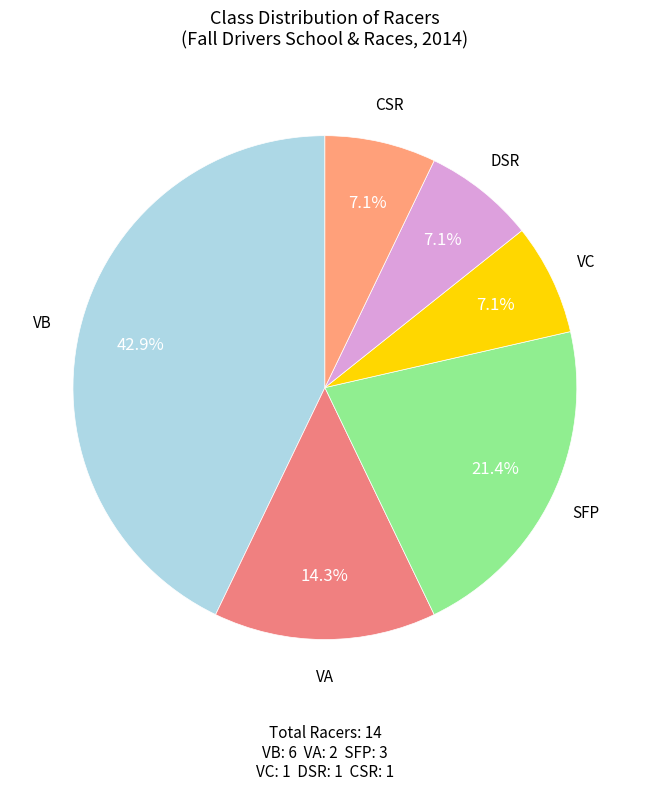

Do VA and VB together represent more than half of the pie?

Yes